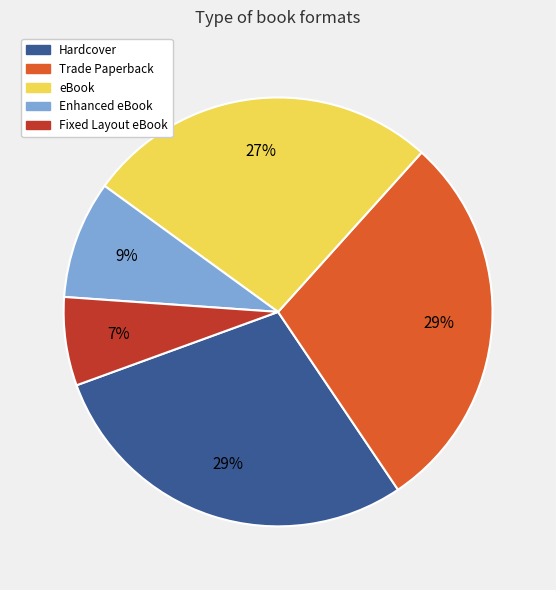

To the nearest percent, what is the average slice percentage?

20%